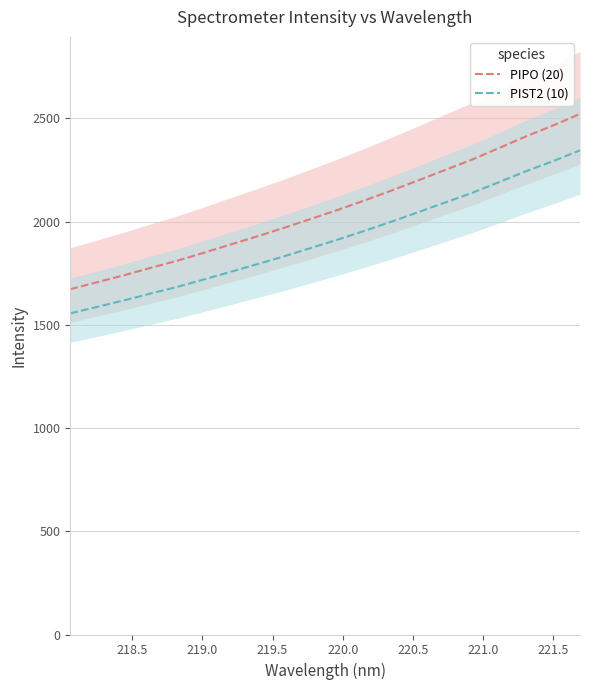

True or false: PIST2 (10) and PIPO (20) intersect in this chart.

False